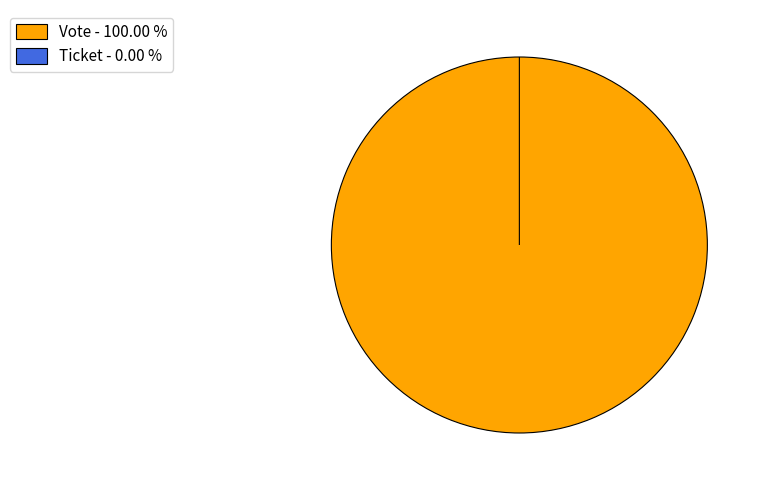

Rank the categories by value from highest to lowest.

Vote, Ticket